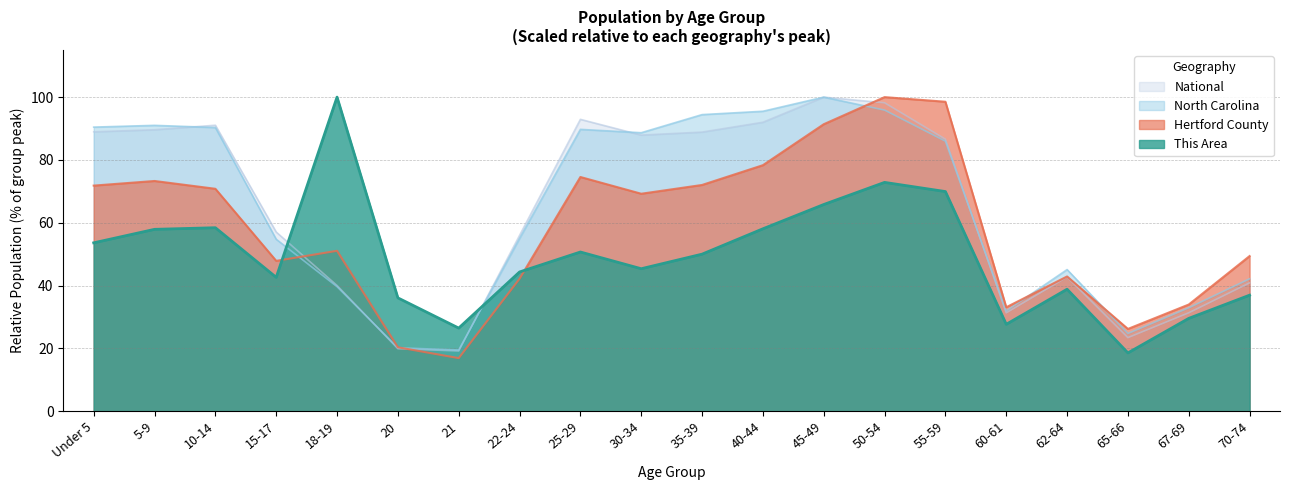

What are all the series names shown in the legend?

National, North Carolina, Hertford County, This Area